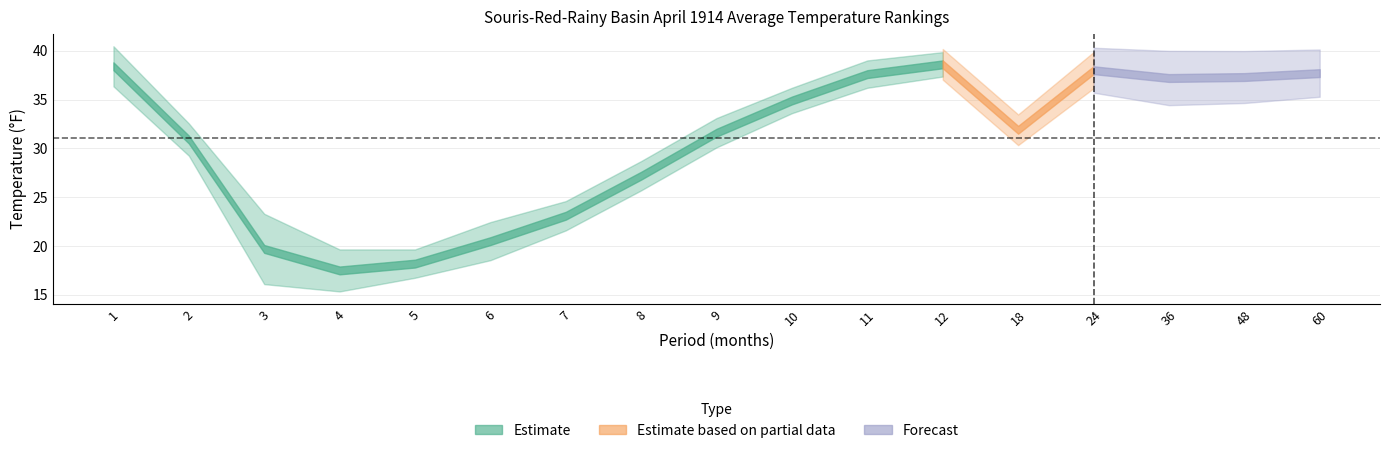

How many lines are shown in the chart?

3